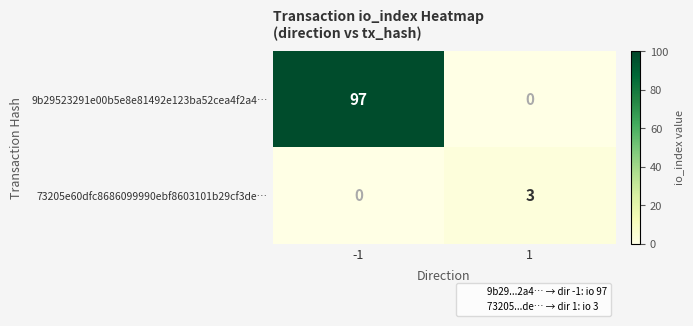

Is it true that 9b29523291e00b5e8e81492e123ba52cea4f2a4… equals 42 at 1?

False